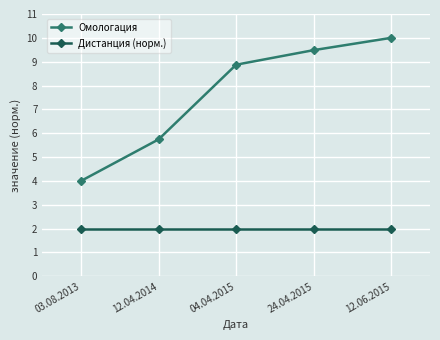

What is the label of the 1st point from the right?

12.06.2015